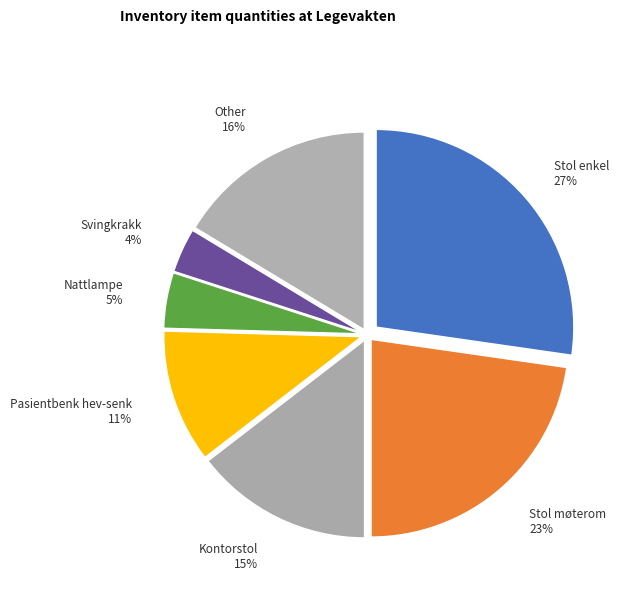

How many slices are in this pie chart?

7